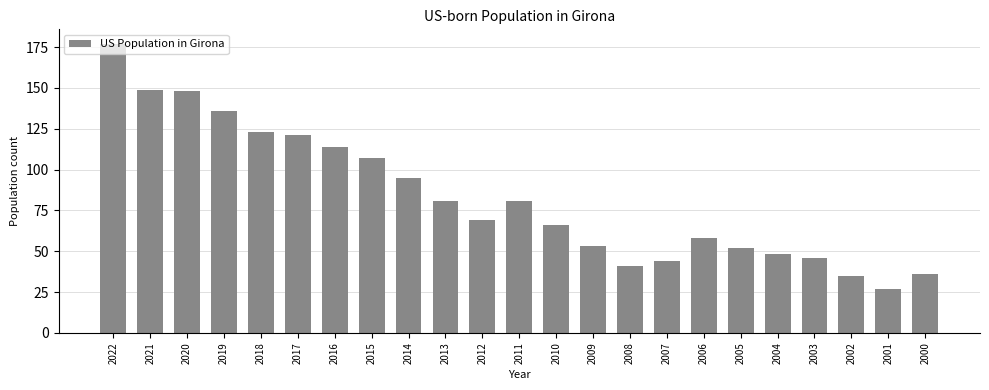

What is the average value?

83